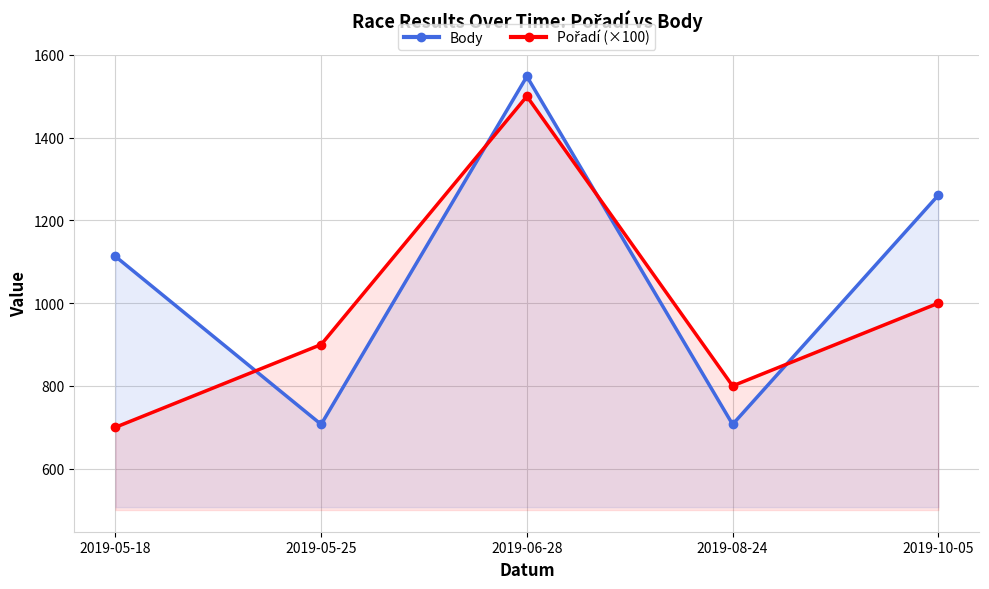

What is the greatest value displayed?

1548